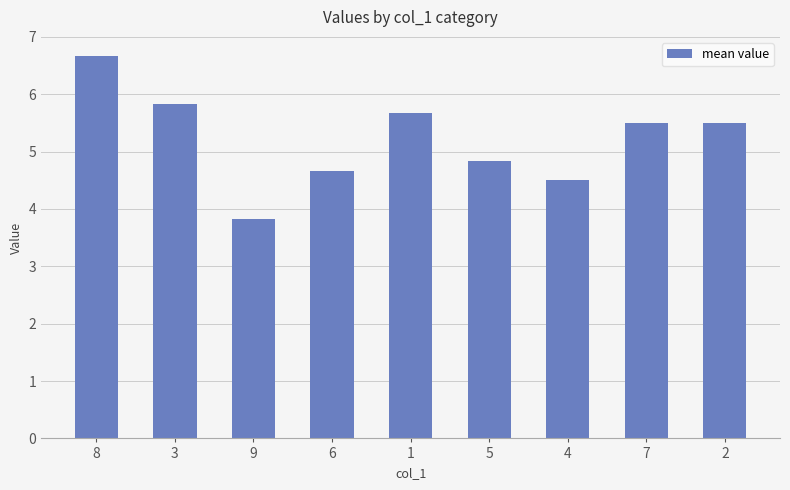

What is the label of the 8th bar from the right?

3